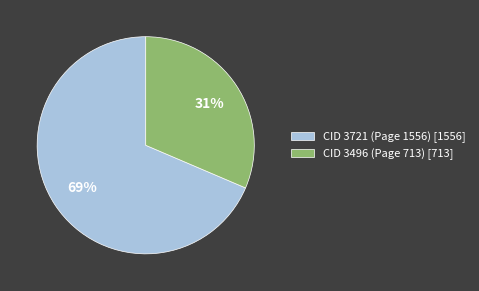

To the nearest percent, what is the combined percentage of CID 3496 (Page 713) and CID 3721 (Page 1556)?

100%